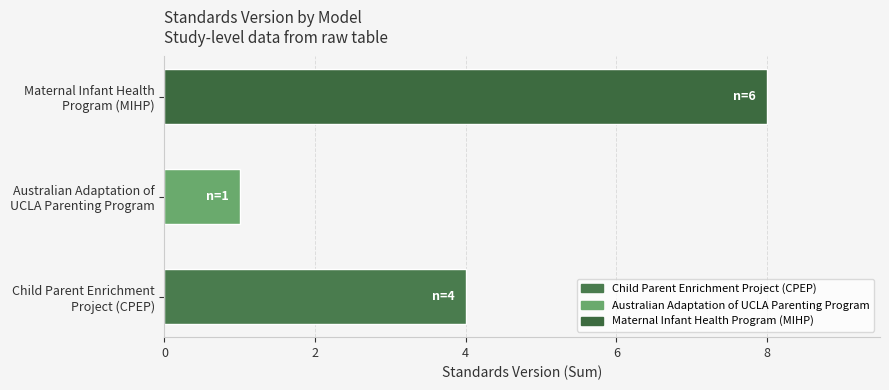

What is the greatest value displayed?

8